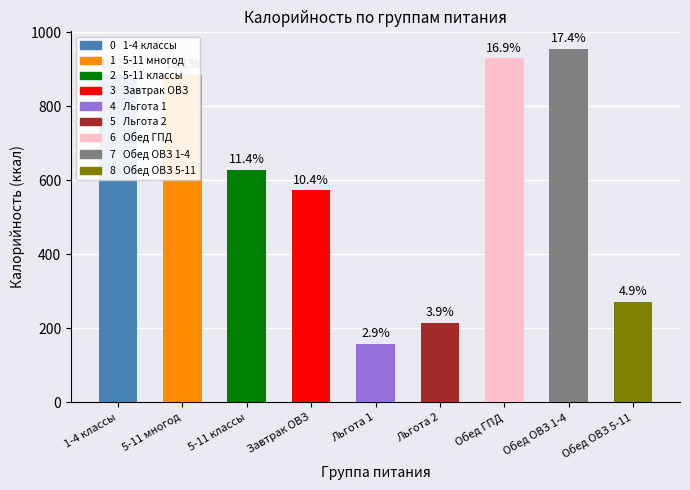

Rank the categories by value from lowest to highest.

Льгота 1, Льгота 2, Обед ОВЗ 5-11, Завтрак ОВЗ, 5-11 классы, 1-4 классы, 5-11 многод, Обед ГПД, Обед ОВЗ 1-4